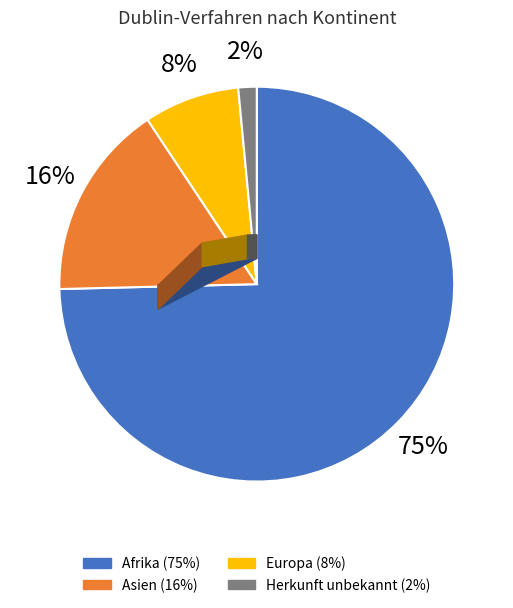

What is the largest slice in the pie chart?

Afrika